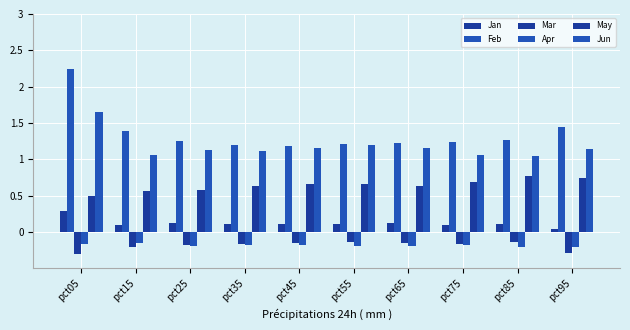

How many bars are there in each group?

6